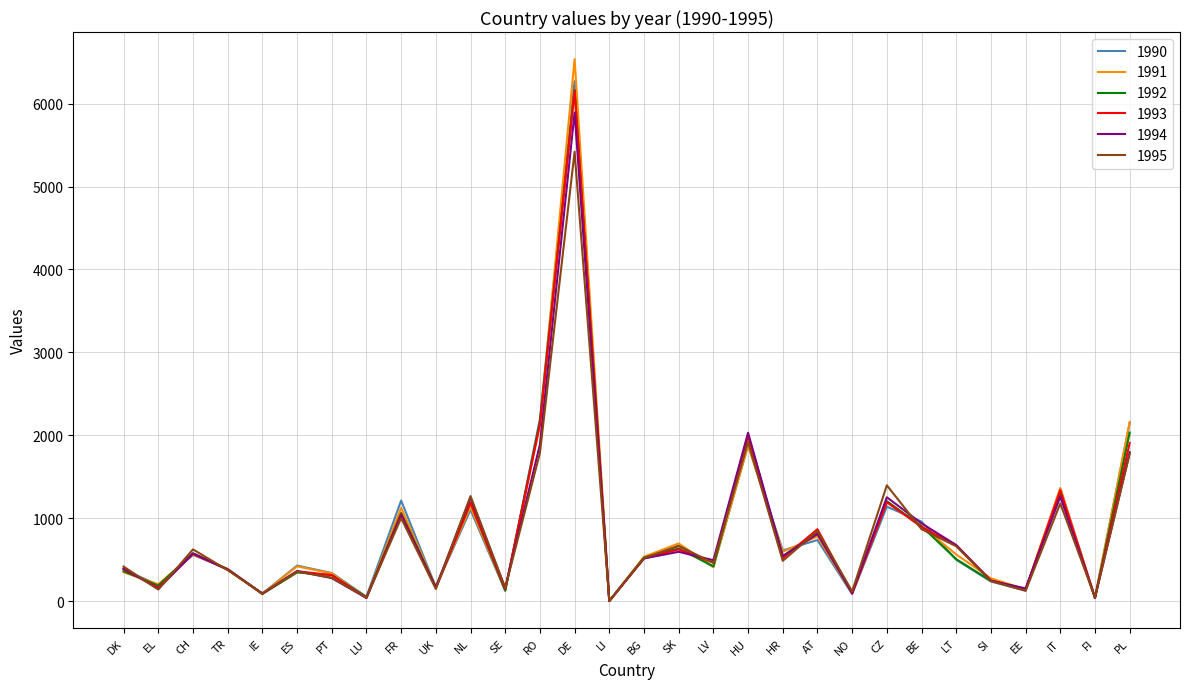

At which label does 1992 reach its peak?

DE